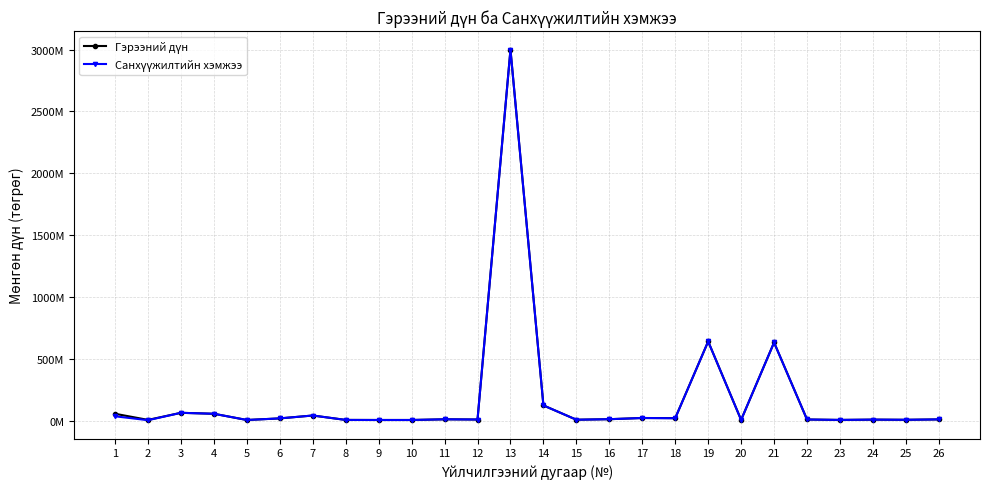

Reading left to right, extract all data points from this chart.

Гэрээний дүн: 55310990	5790000	63096000	55275020	5000000	17956400	41250000	5500000	5000000	5000000	10540000	8800000	3000103777	122822333	7200000	11401016	21110000	20000000	640178455	5665000	631759500	9000000	5500000	8012400	6600000	9800000
Санхүүжилтийн хэмжээ: 34798220	3340000	63096000	55275020	5000000	17956400	41250000	5500000	5000000	5000000	10540000	8800000	3000103777	122822333	7200000	11401016	21088369	19000000	640178455	5665000	631759500	9000000	5500000	8012400	6600000	9800000